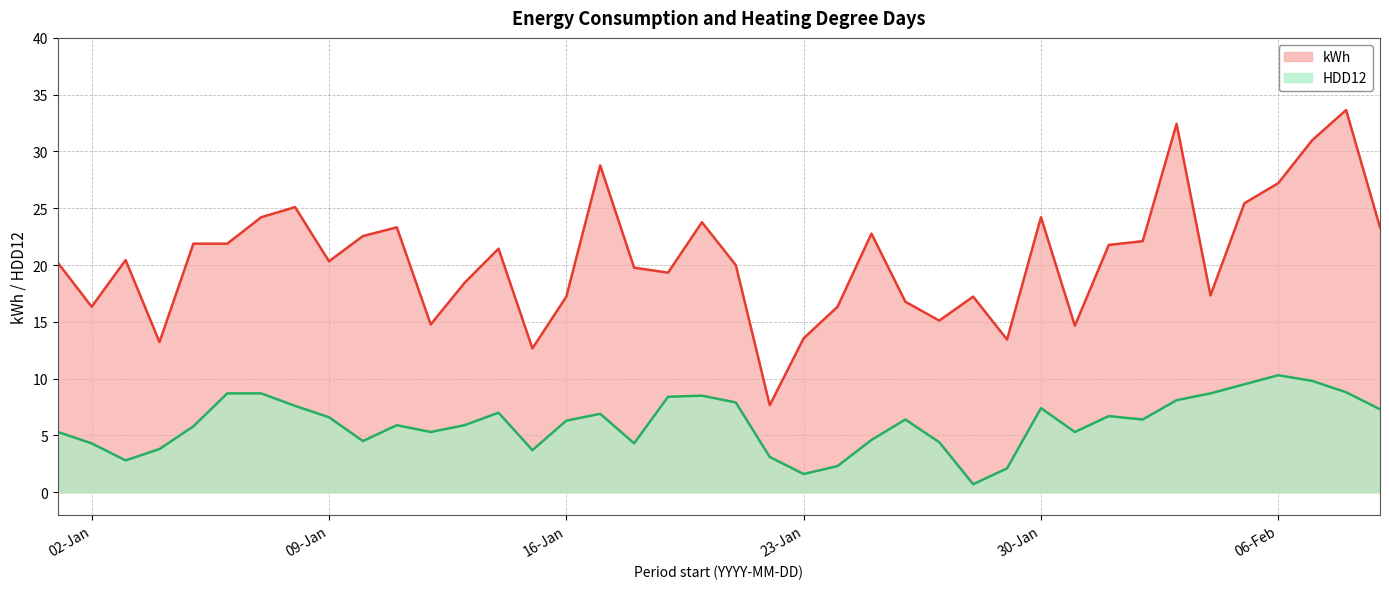

True or false: kWh has a value of 28.8 at 2018-01-17.

True